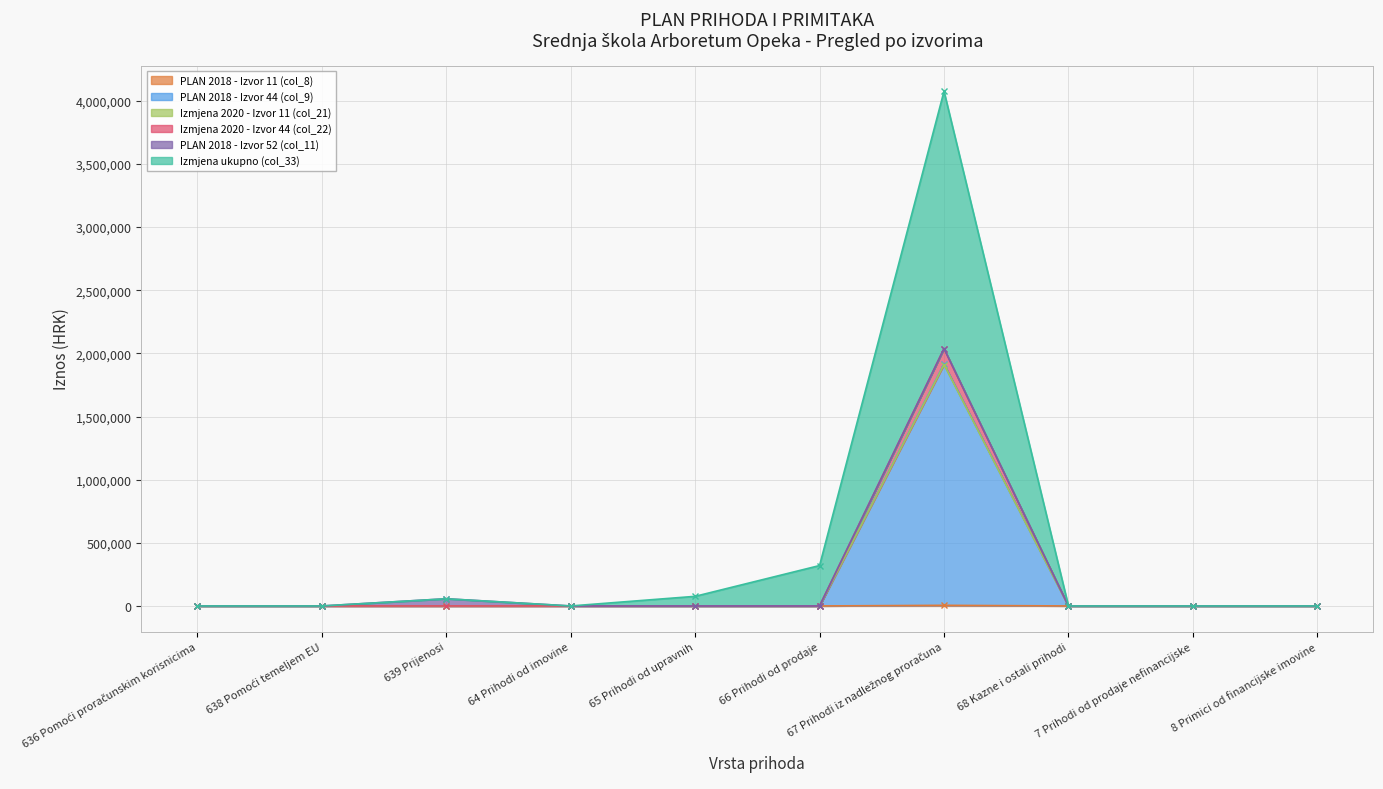

True or false: Izmjena 2020 - Izvor 11 (col_21) has a value of -1008750 at 636 Pomoći proračunskim korisnicima.

False